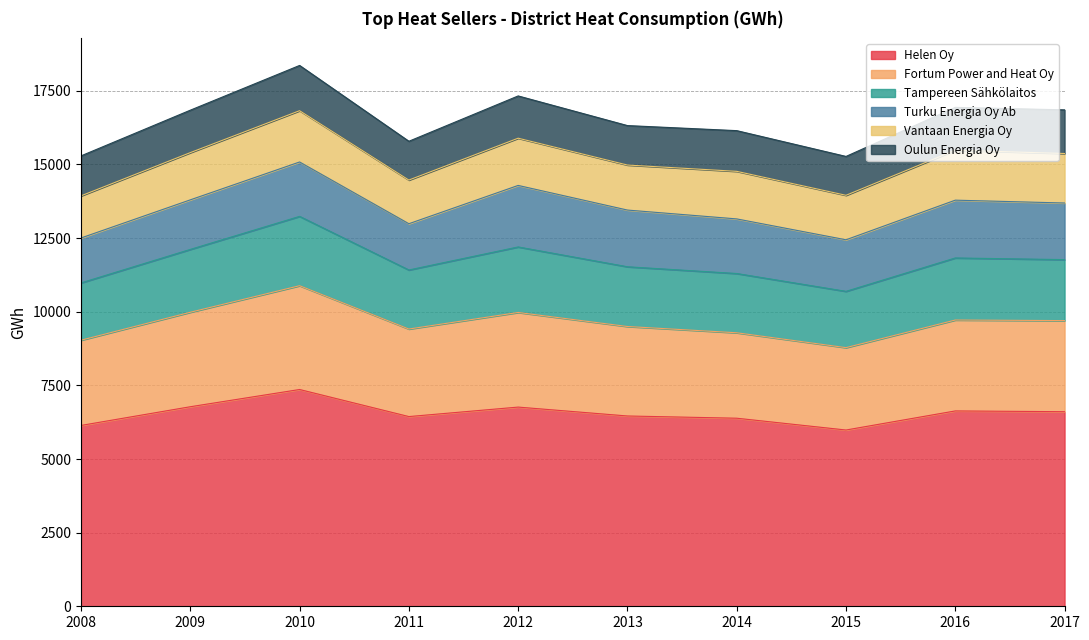

What is the lowest value of the Helen Oy series?

5984.6